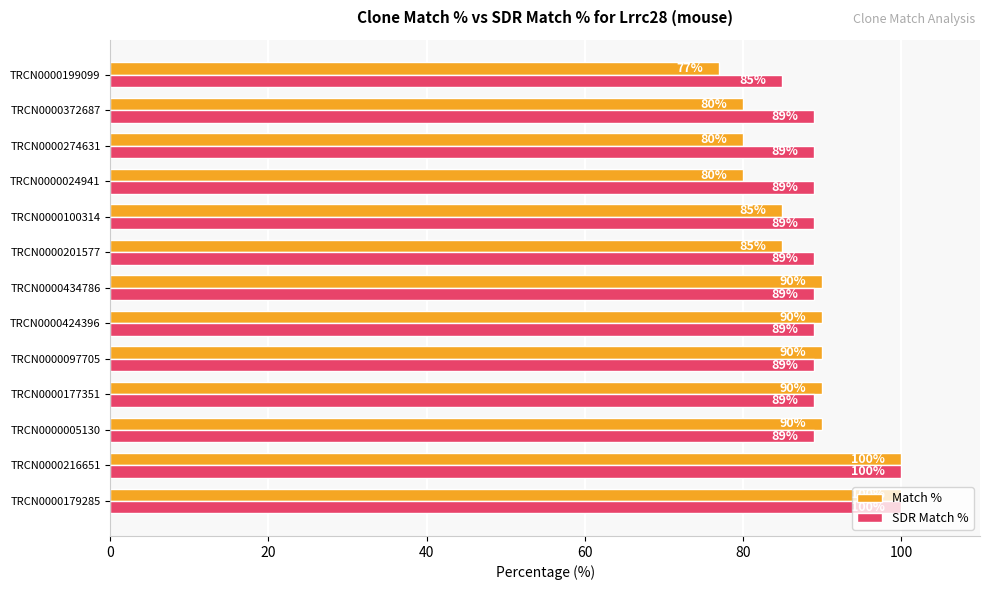

Is it true that Match % equals 157 at TRCN0000424396?

False